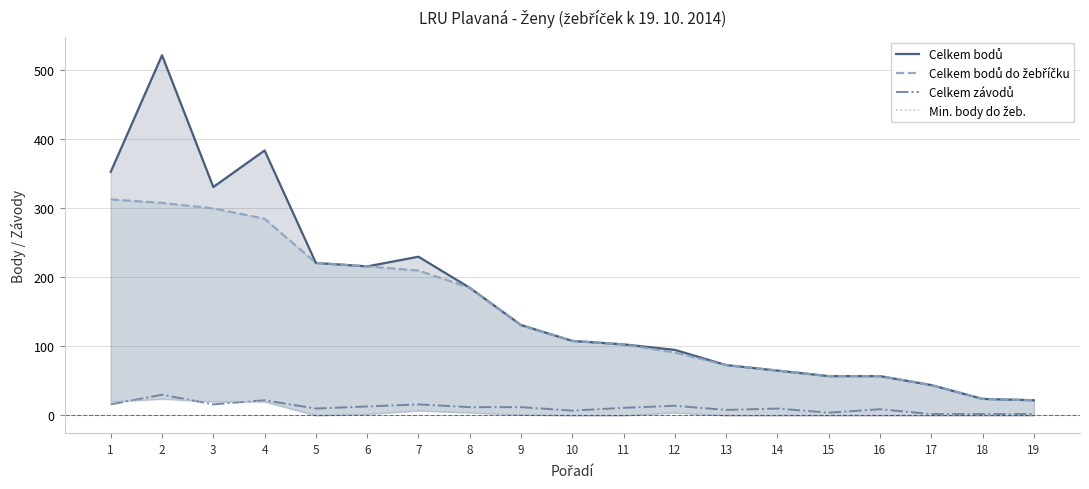

What is the sum of all Celkem závodů values?

216